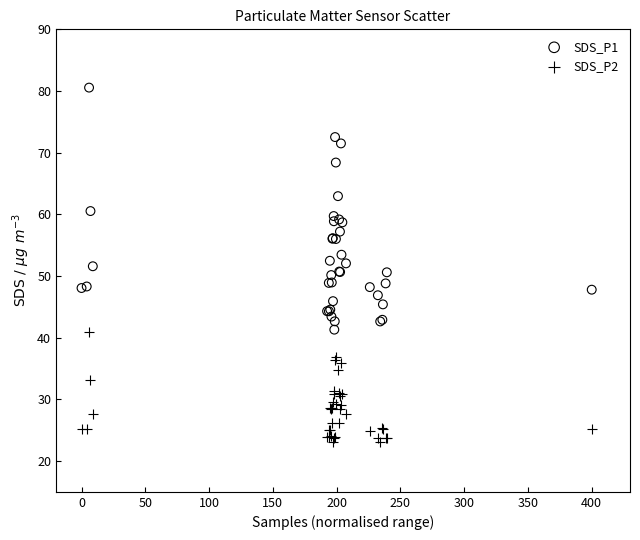

What are all the series names shown in the legend?

SDS_P1, SDS_P2